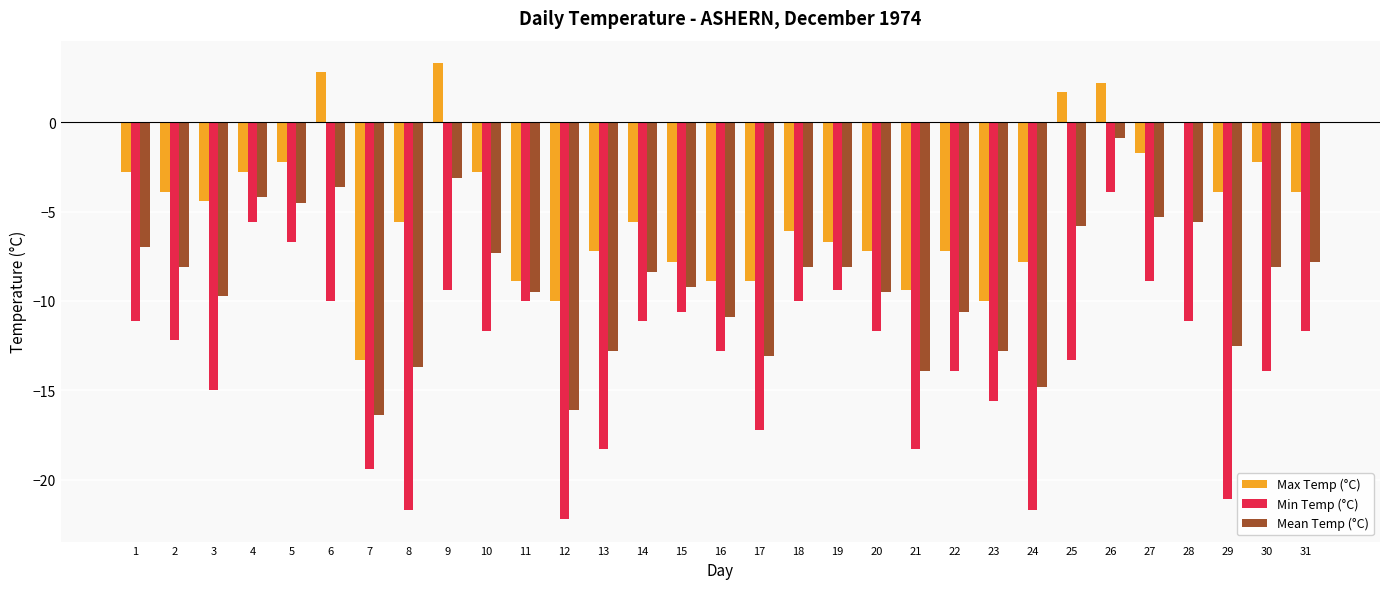

What is the sum of the Mean Temp (°C) values at 9 and 17?

-16.2